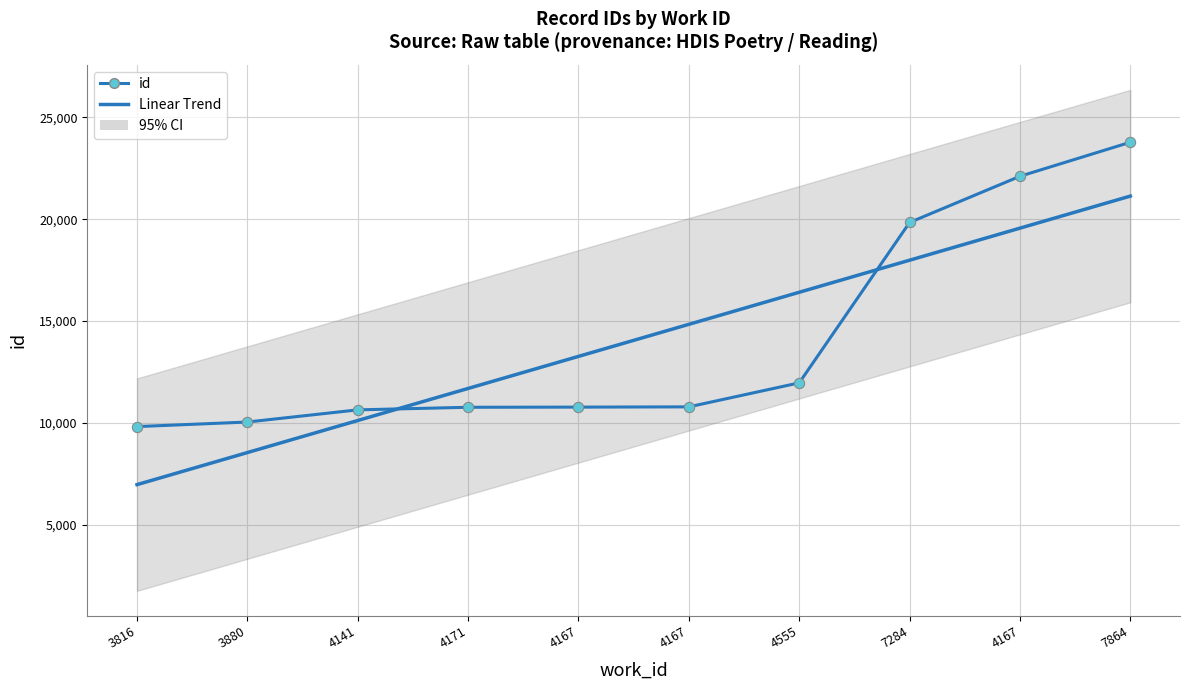

What is the change in value from 4555 to 7284?

+7870